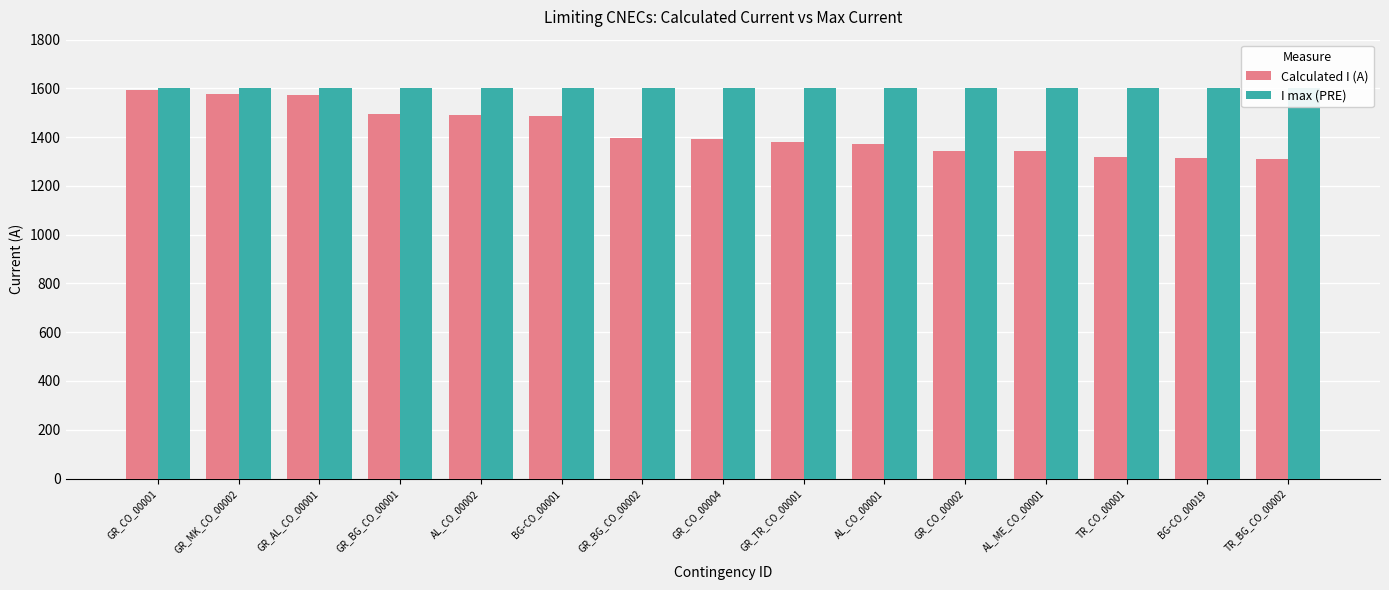

Is it true that I max (PRE) equals 1600 at GR_MK_CO_00002?

True